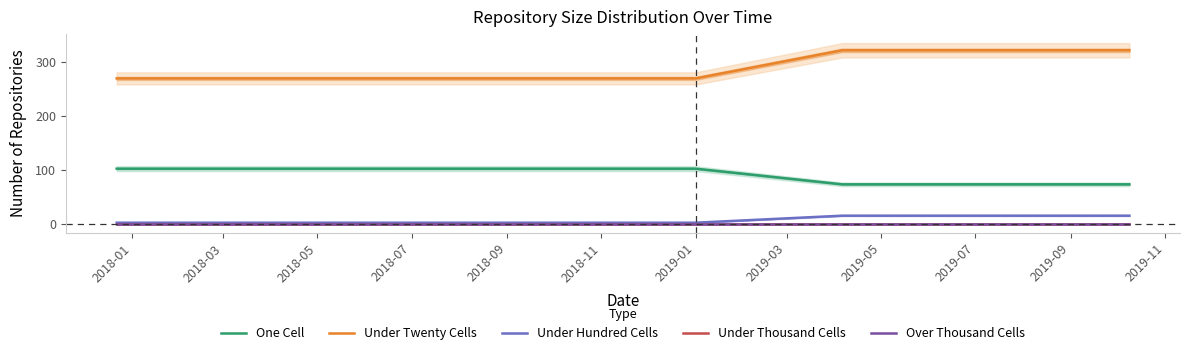

Count the number of categories in the chart.

8